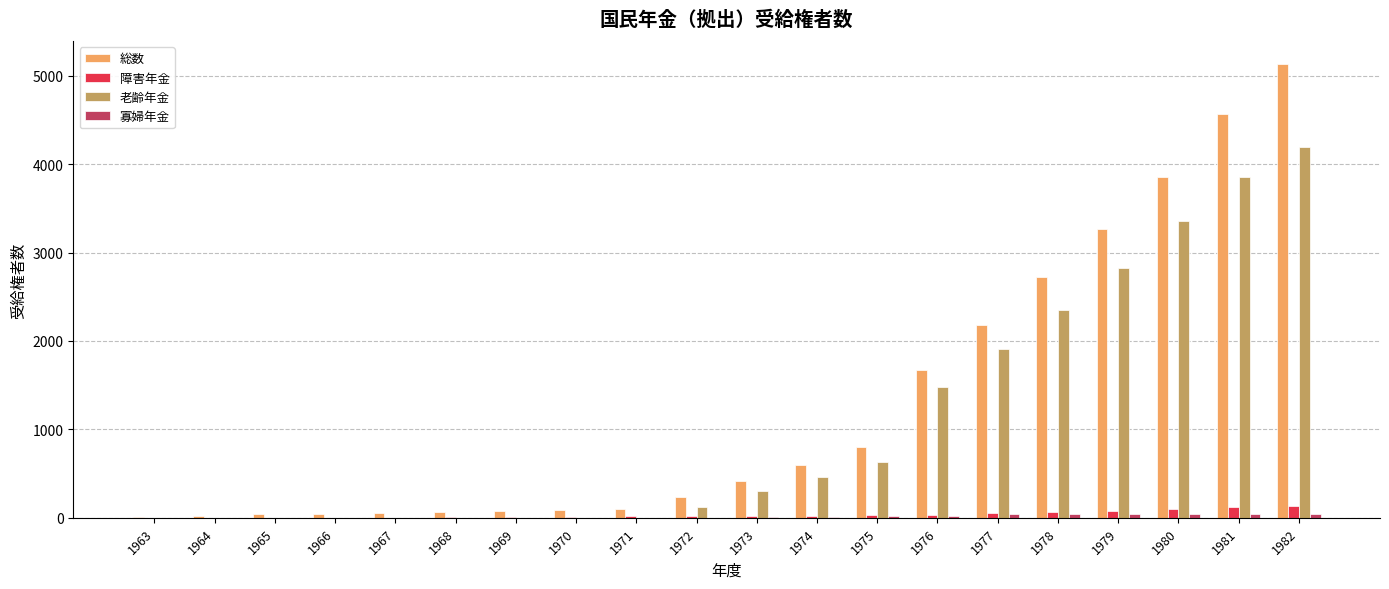

At which category is the sum across all series the highest?

1982